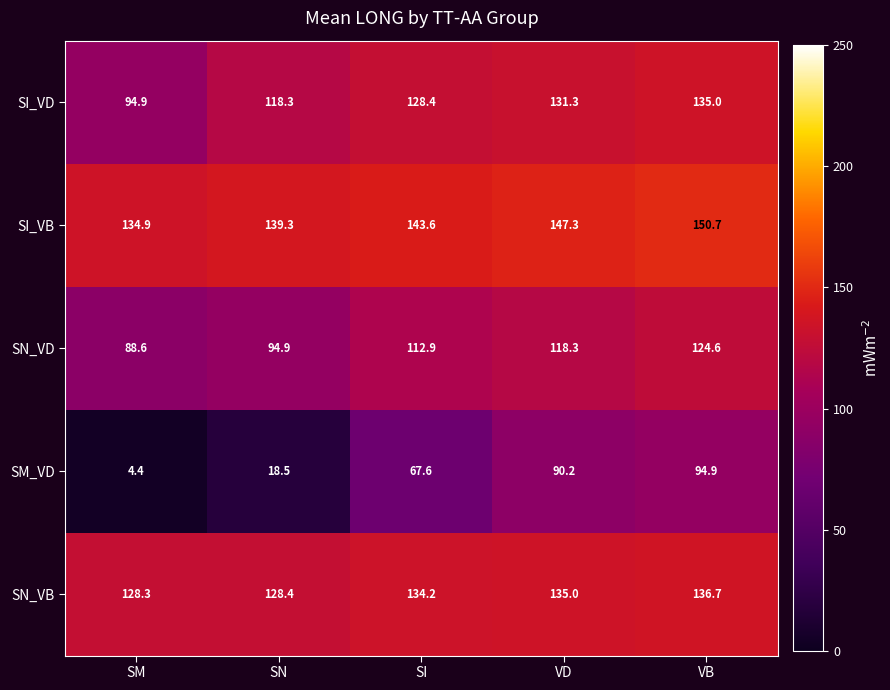

Which series has the largest total across all categories?

SI_VB